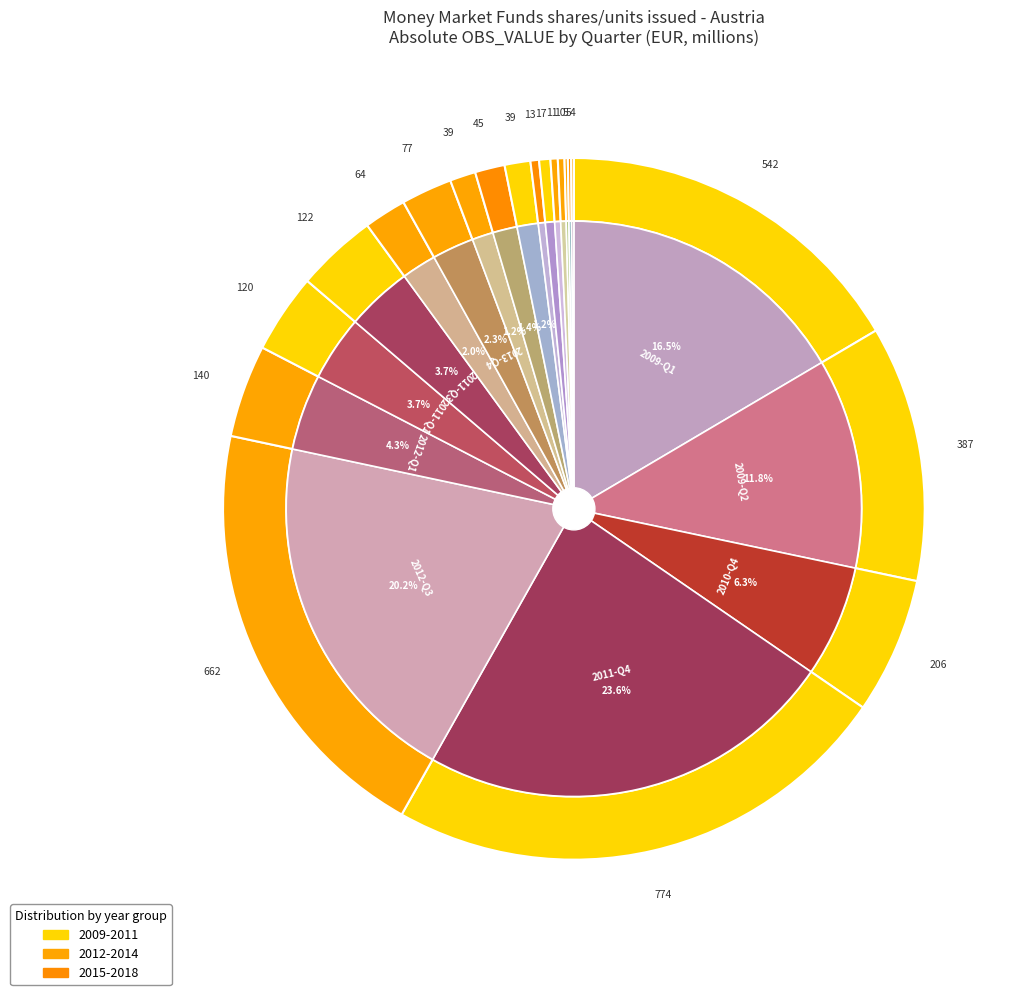

Rank the categories by value from highest to lowest.

2011-Q4, 2012-Q3, 2009-Q1, 2009-Q2, 2010-Q4, 2012-Q1, 2011-Q3, 2011-Q1, 2013-Q4, 2013-Q1, 2015-Q3, 2014-Q1, 2010-Q1, 2009-Q4, 2017-Q1, 2014-Q2, 2014-Q4, 2014-Q3, 2016-Q1, 2013-Q2